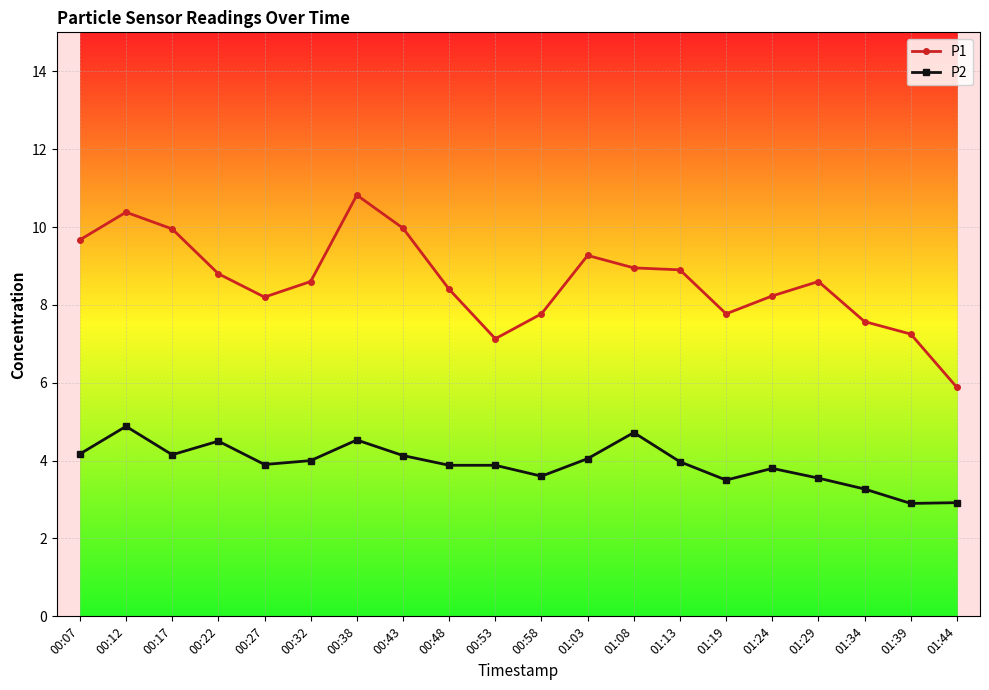

What is the minimum value shown in the chart?

2.9